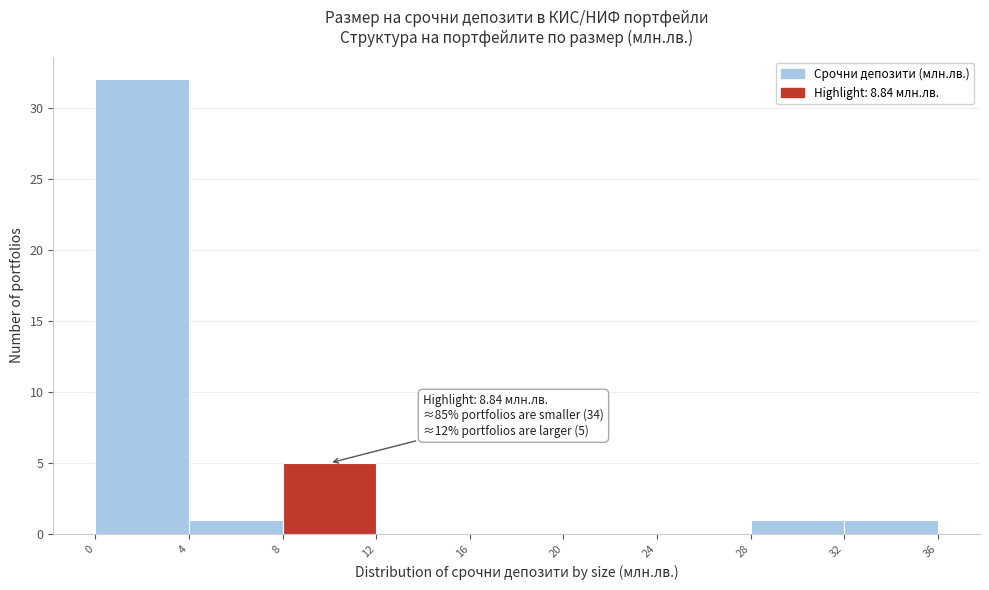

Which range on the x-axis has the tallest bar?

0 to 4